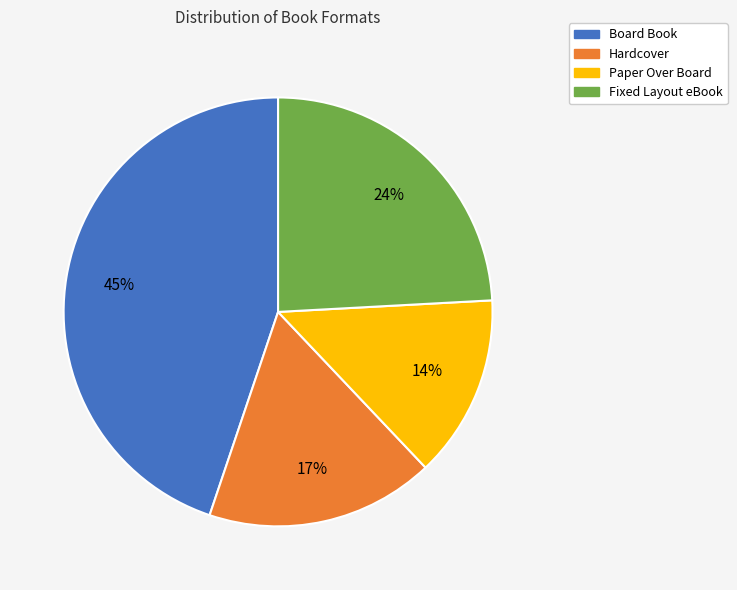

How many slices are in this pie chart?

4